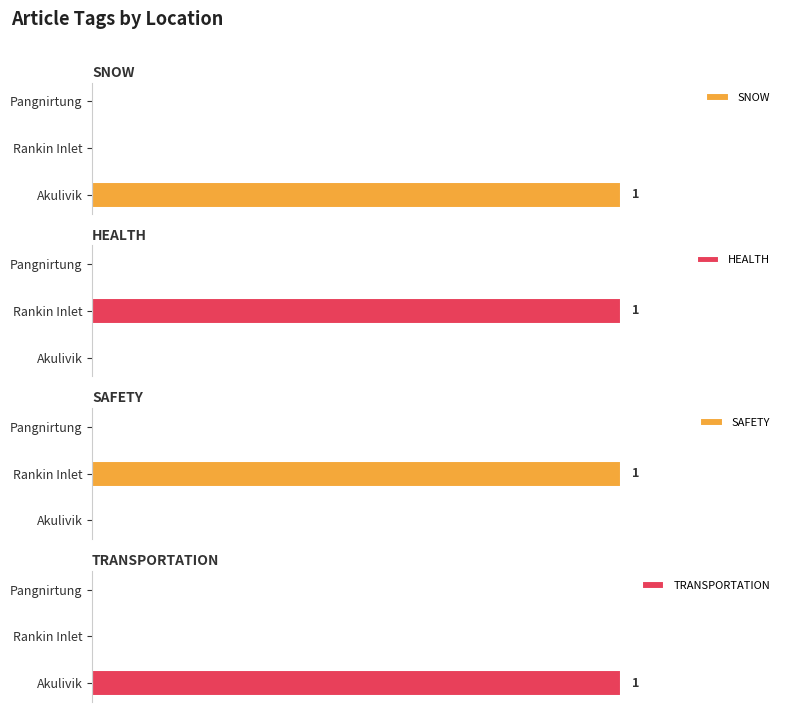

Does the chart contain stacked bars?

No